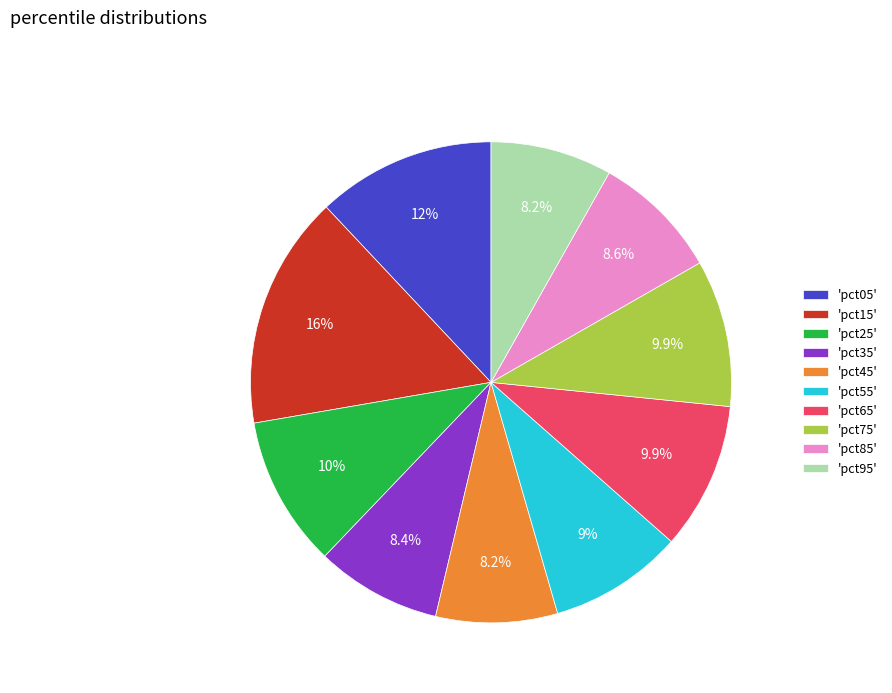

Which category has the biggest portion of the pie?

'pct15'